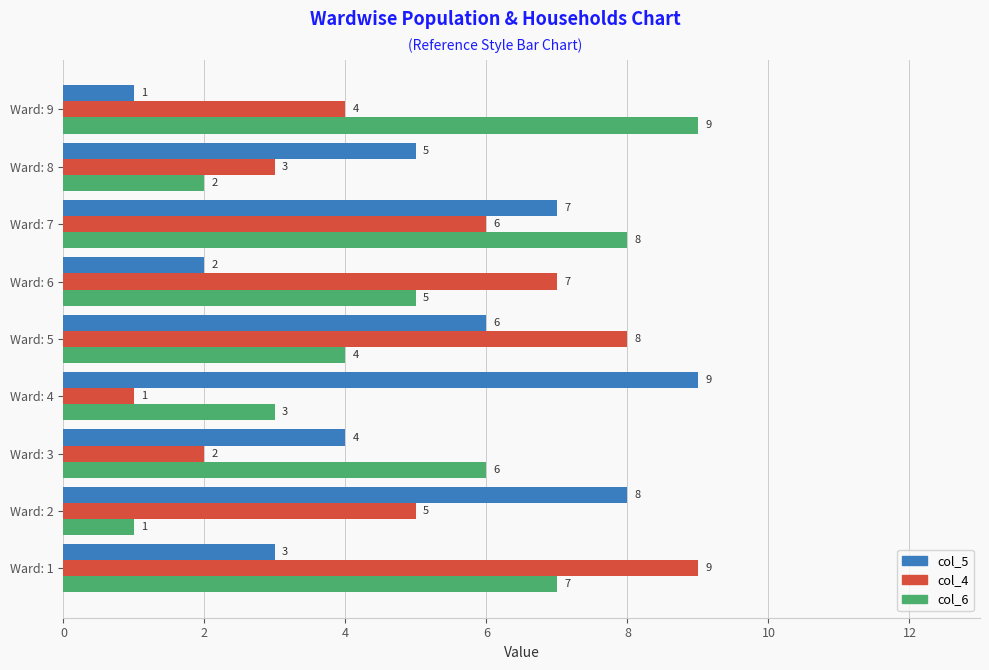

How many col_6 values are between 3 and 7?

5